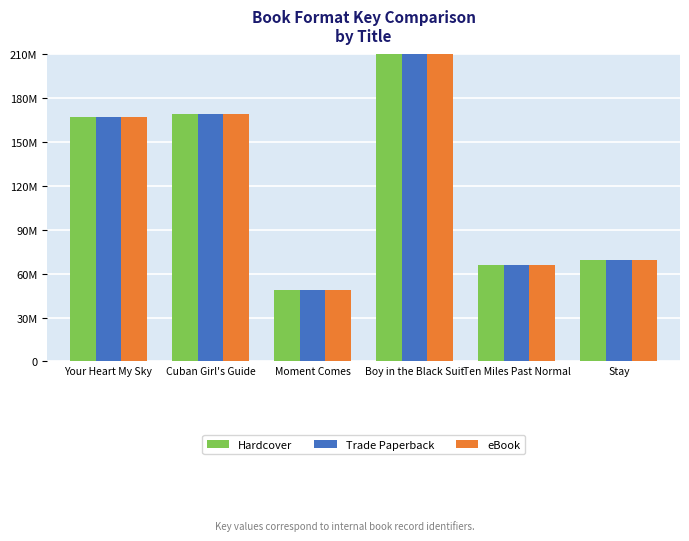

What is the minimum value for Trade Paperback?

49018987